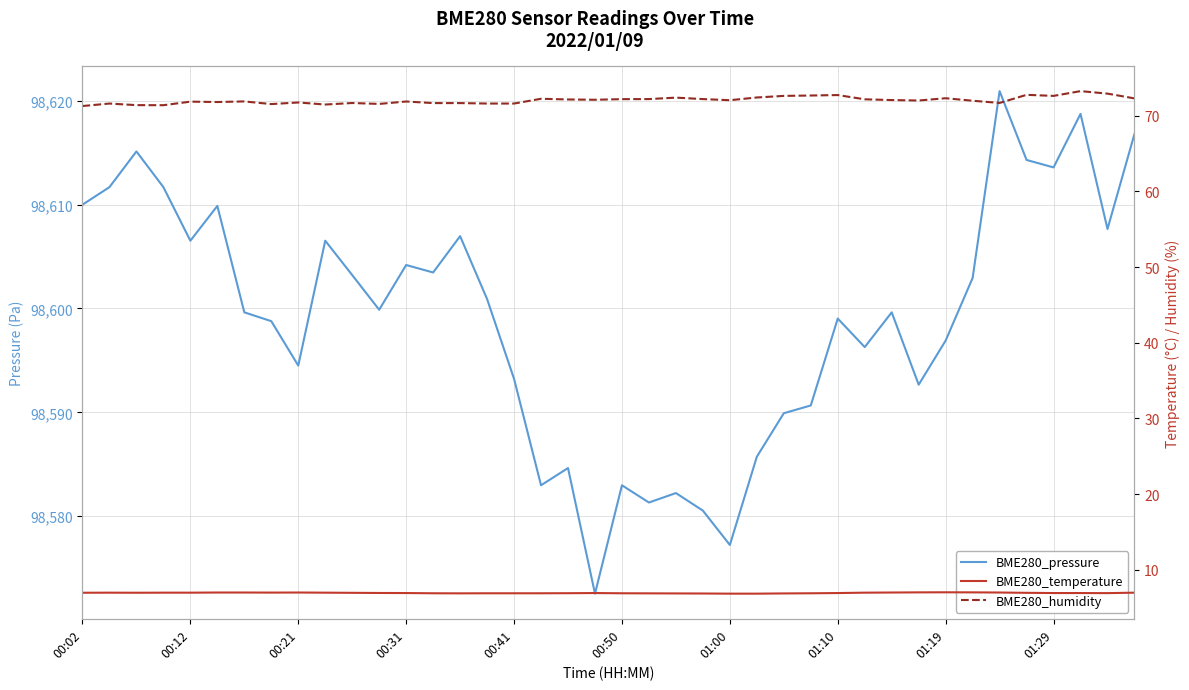

Where is BME280_temperature nearest to the value 6?

01:00